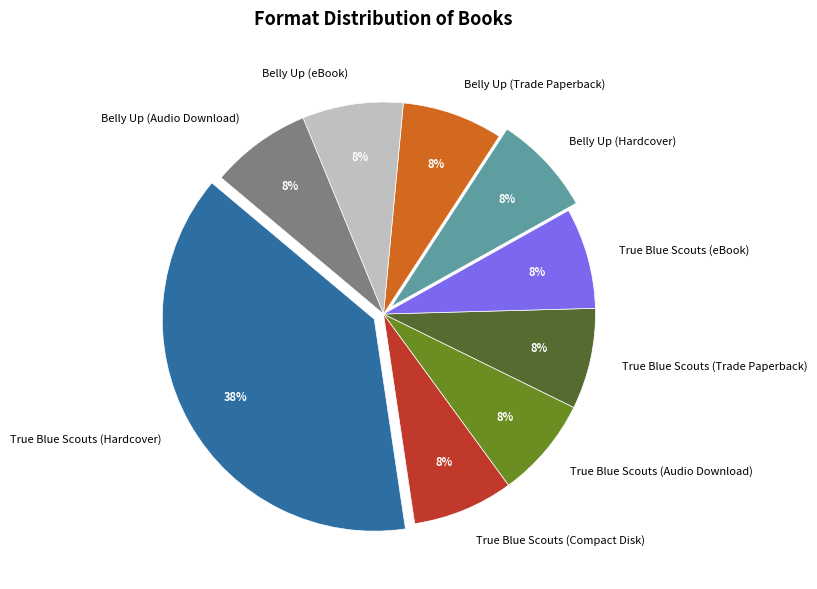

Does any single category account for the majority?

No